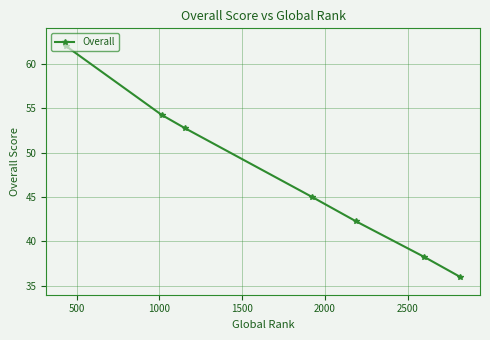

What is the value of the 1st point from the left?

62.0